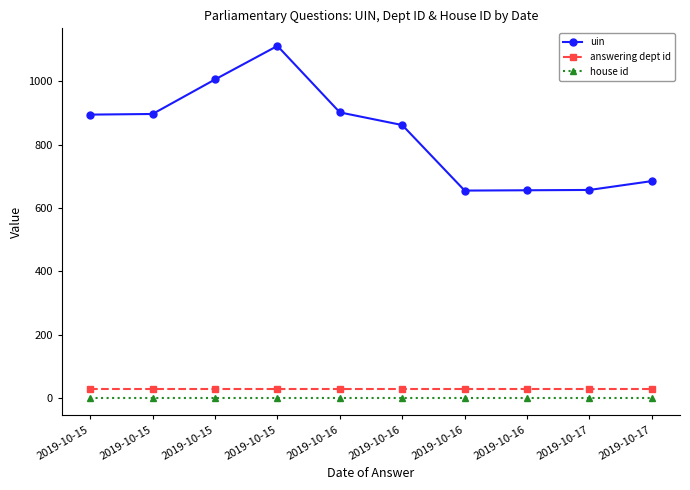

What is the difference between the second highest and second lowest values in the uin series?

350